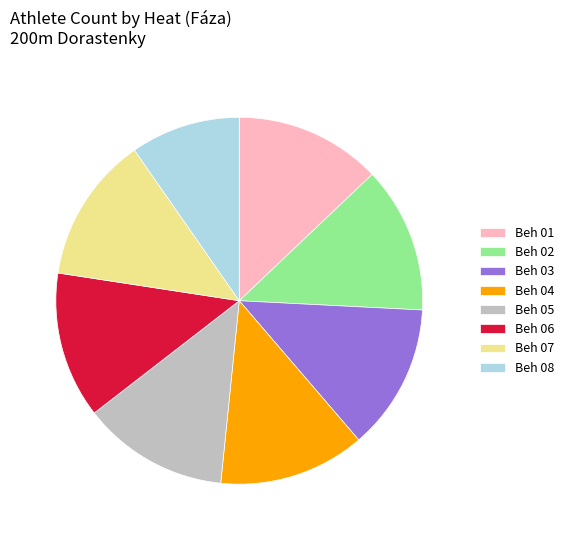

Approximately how many times larger is the value at Beh 06 compared to Beh 05?

1.0